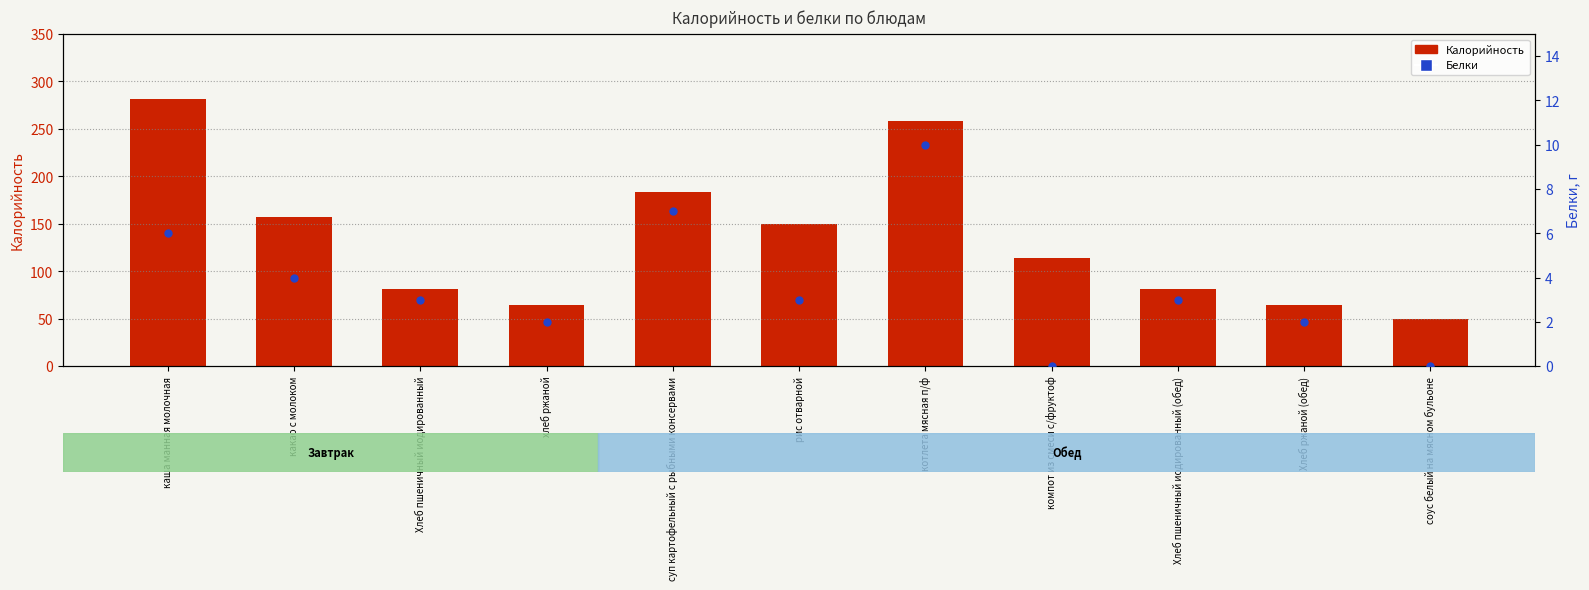

At which category is the sum across all series the highest?

каша манная молочная